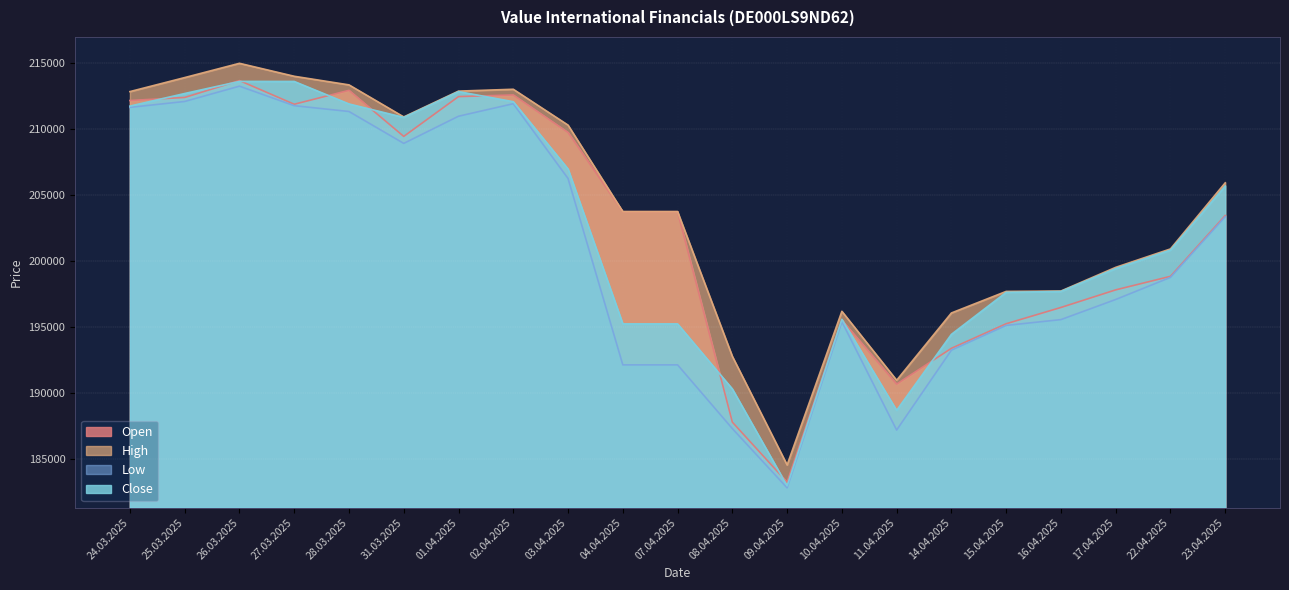

What is the total value across all series at 07.04.2025?

794875